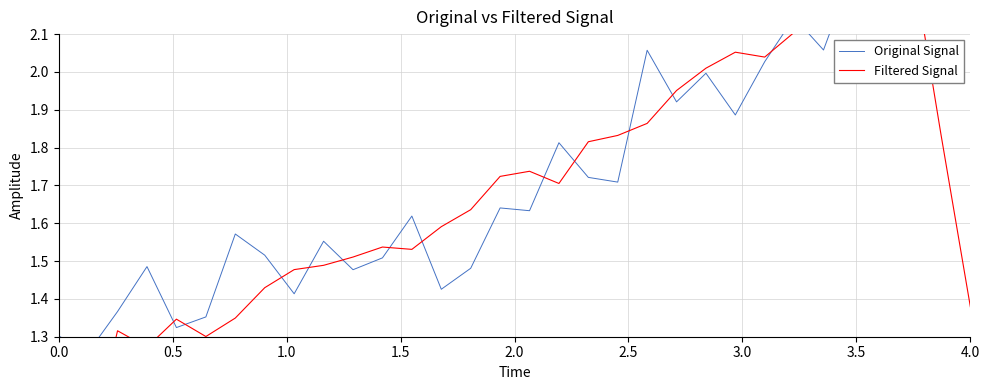

True or false: Filtered Signal has more than 0 interior local peaks.

True